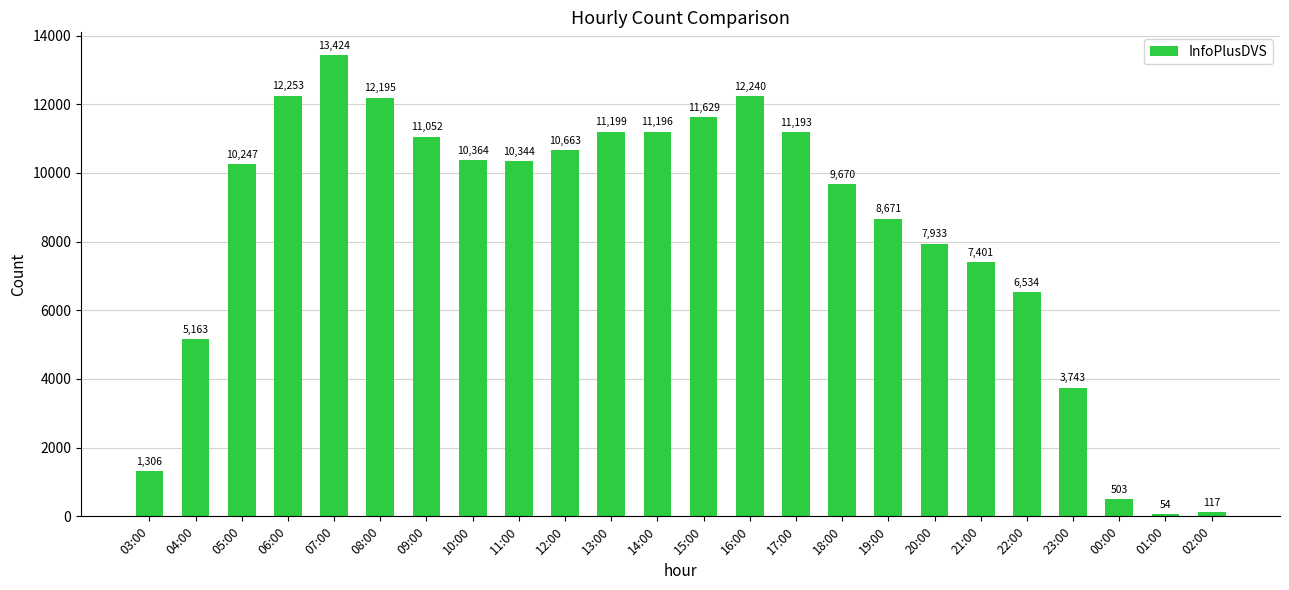

Reading left to right, what are all the values shown in this chart?

1306	5163	10247	12253	13424	12195	11052	10364	10344	10663	11199	11196	11629	12240	11193	9670	8671	7933	7401	6534	3743	503	54	117